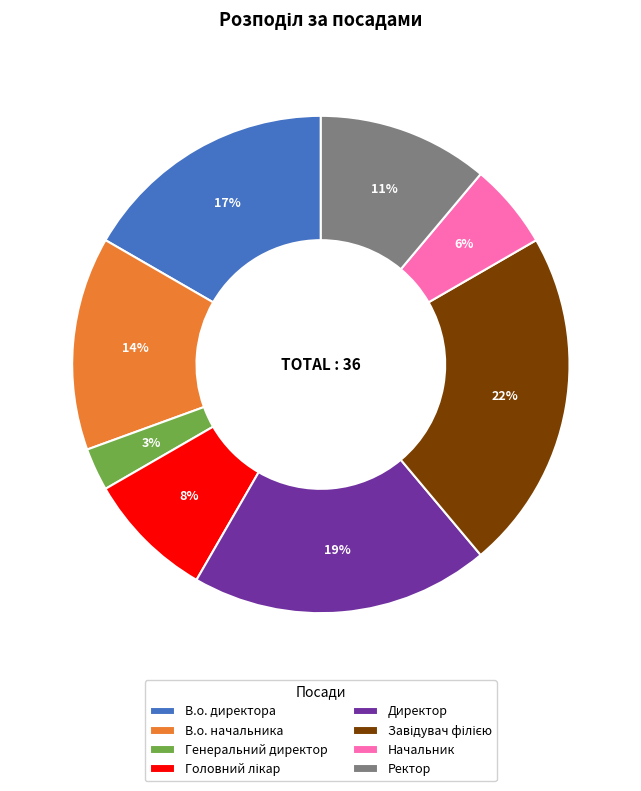

How many slices are in this pie chart?

8